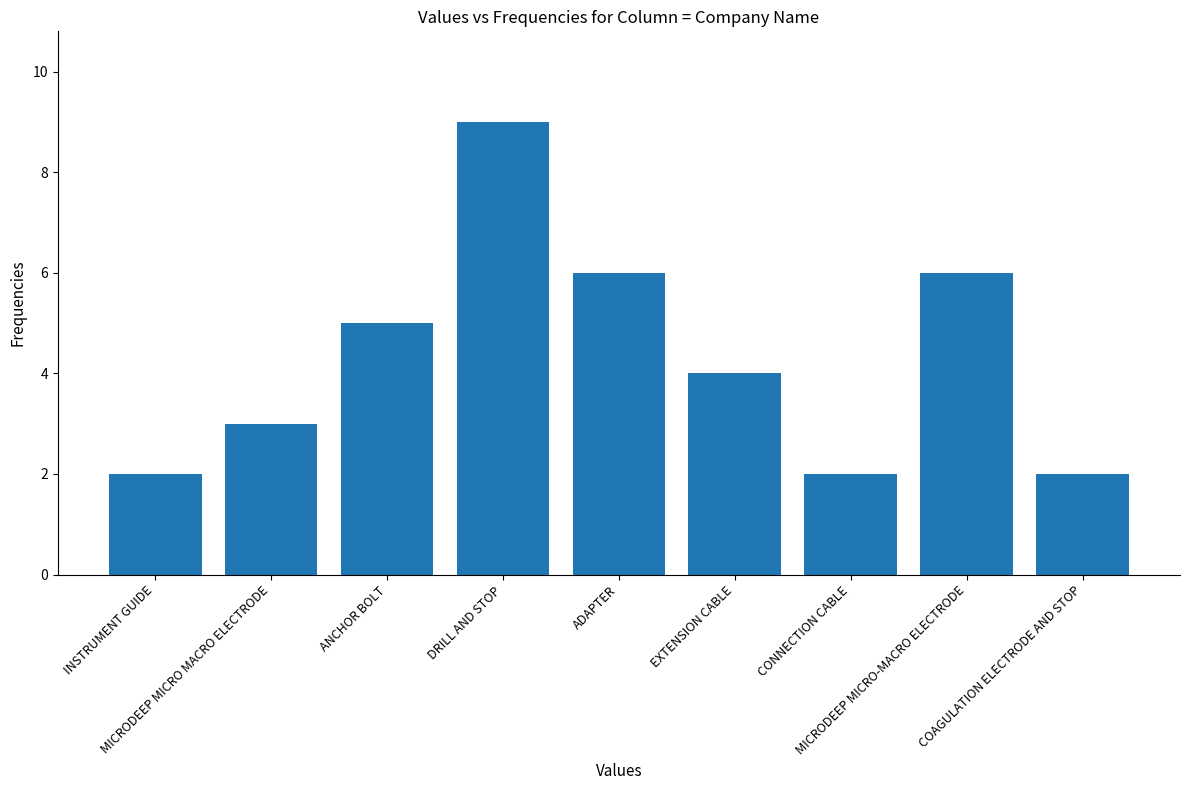

Reading right to left, extract all data points from this chart.

2	6	2	4	6	9	5	3	2